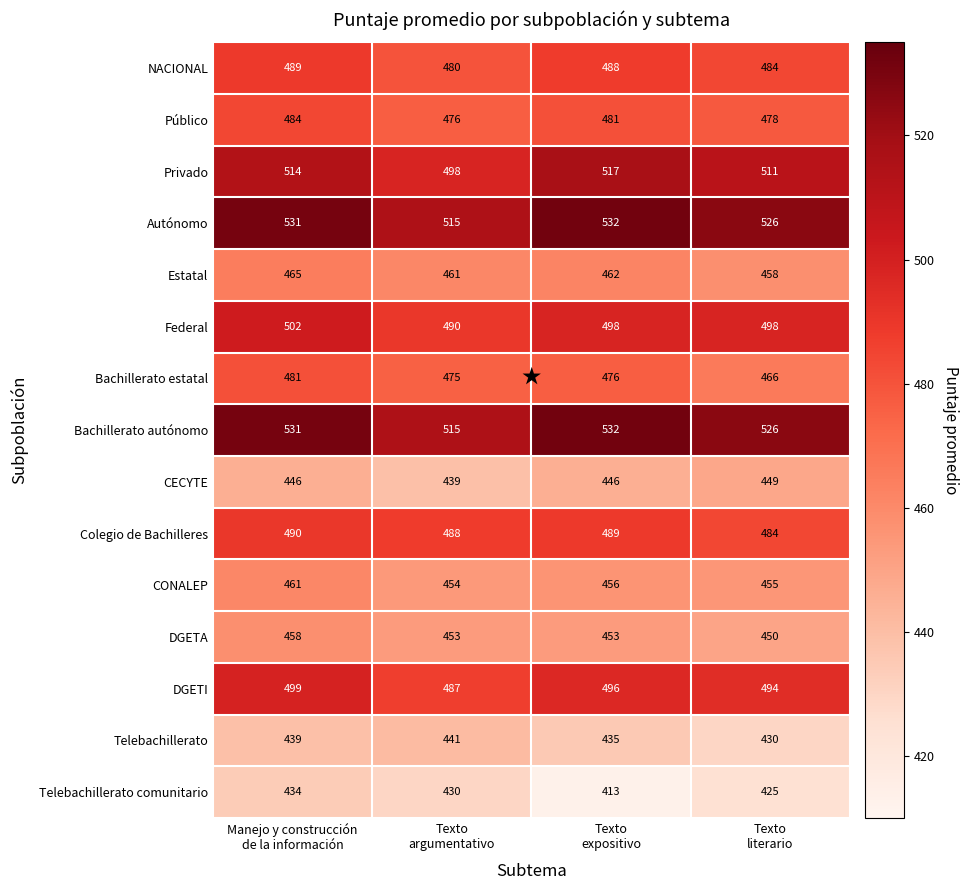

What is the average value of the Telebachillerato comunitario series?

426